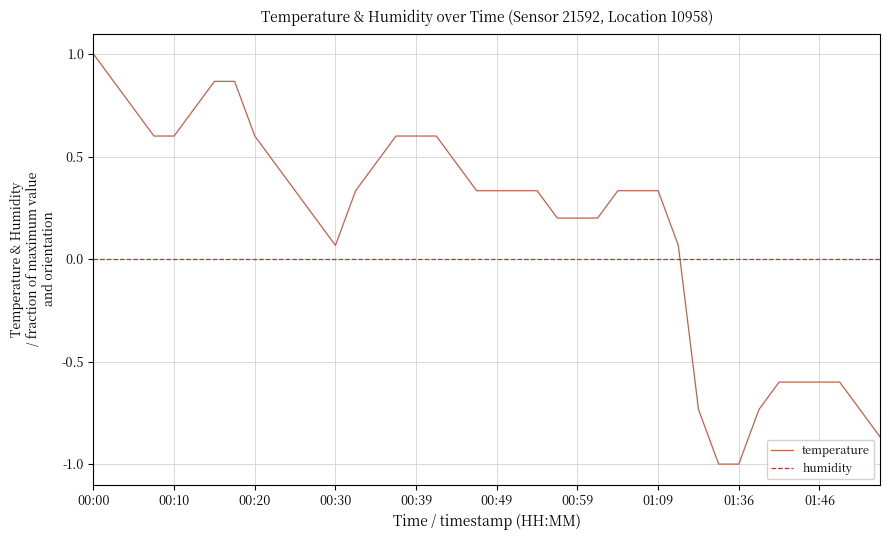

What is the minimum value shown in the chart?

-1.0